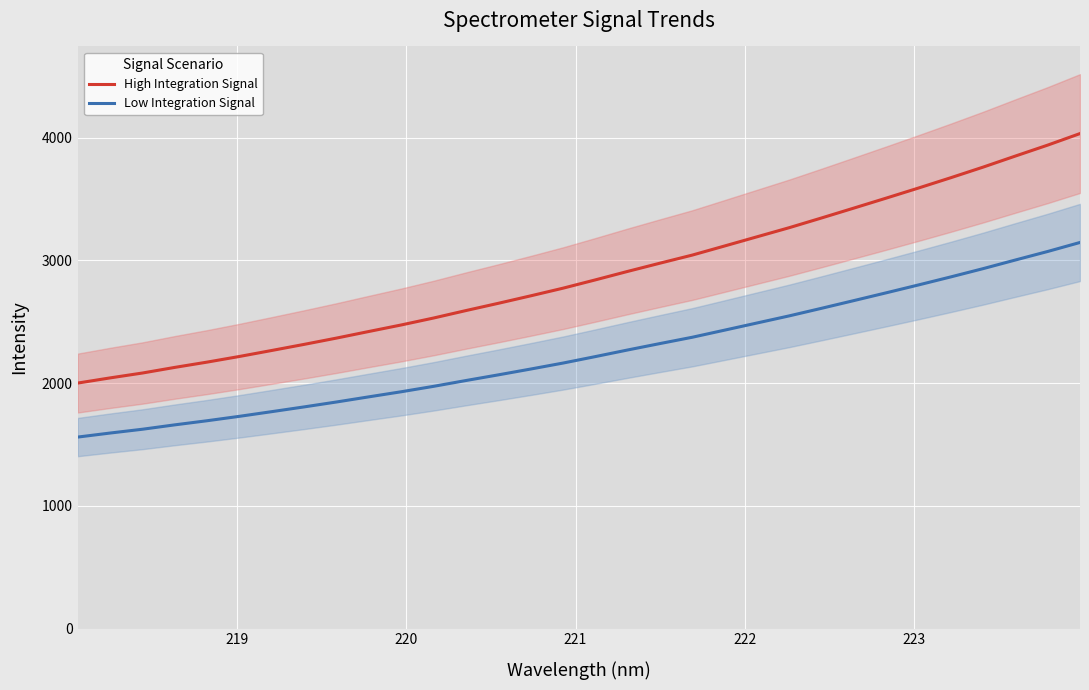

List the series in order of their peak value, lowest first.

Low Integration Signal, High Integration Signal